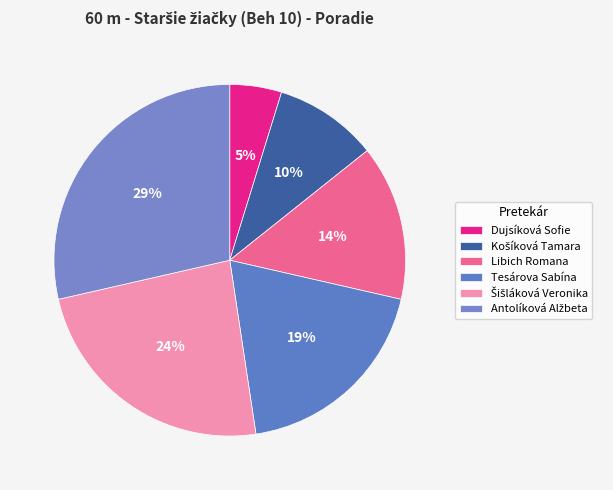

What percentage is the Libich Romana slice, to the nearest percent?

14%